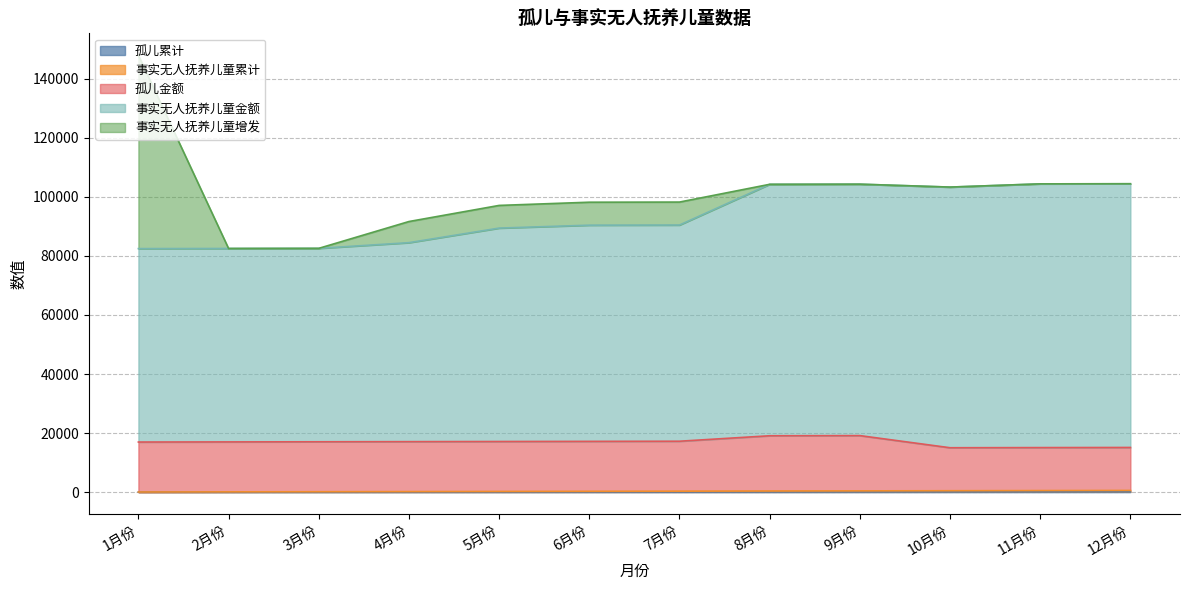

In 孤儿金额, how many points are higher than both neighbors (excluding endpoints)?

1